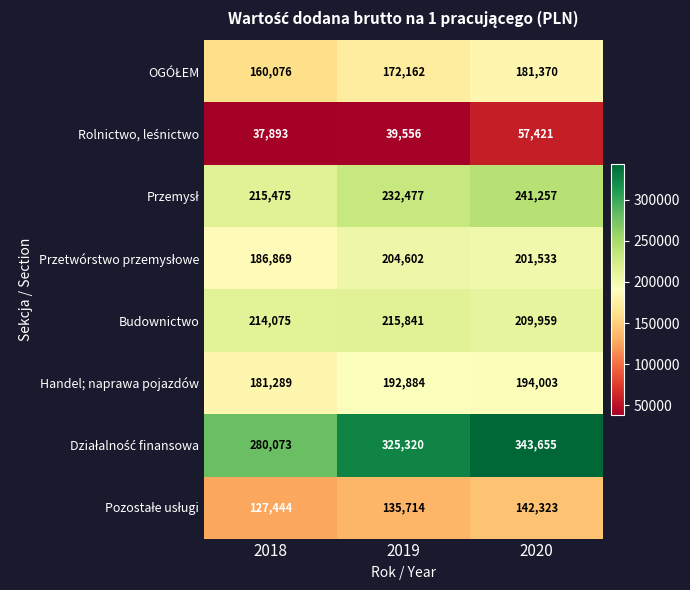

How many distinct data groups are displayed?

8